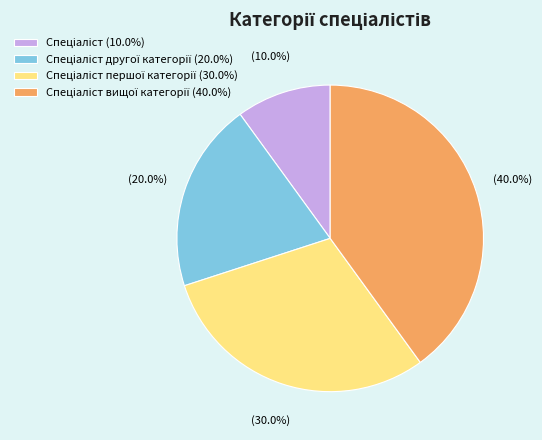

Is there a majority slice in this chart?

No